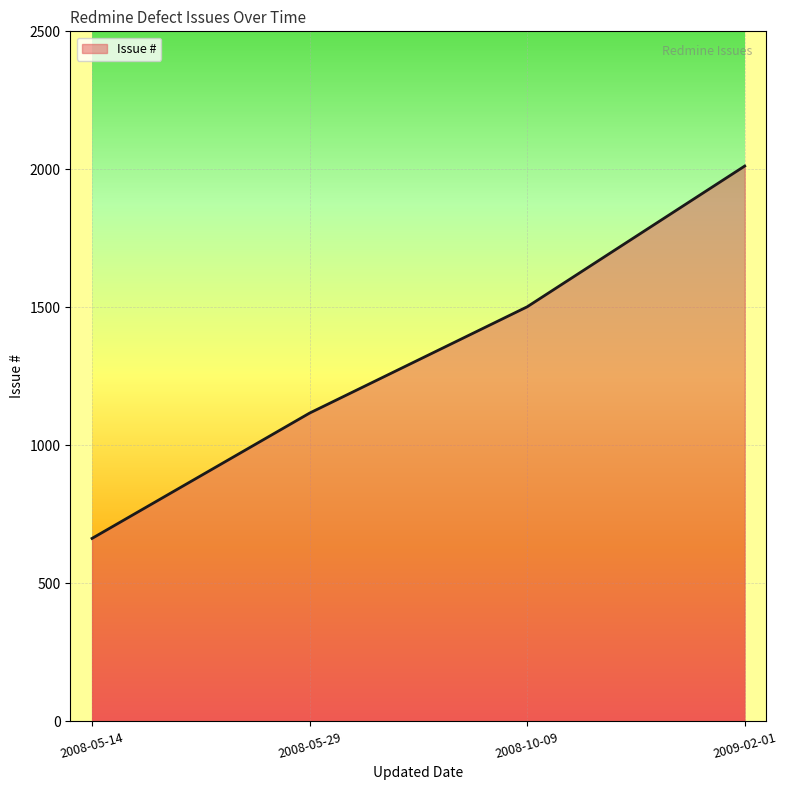

How many lines are shown in the chart?

1